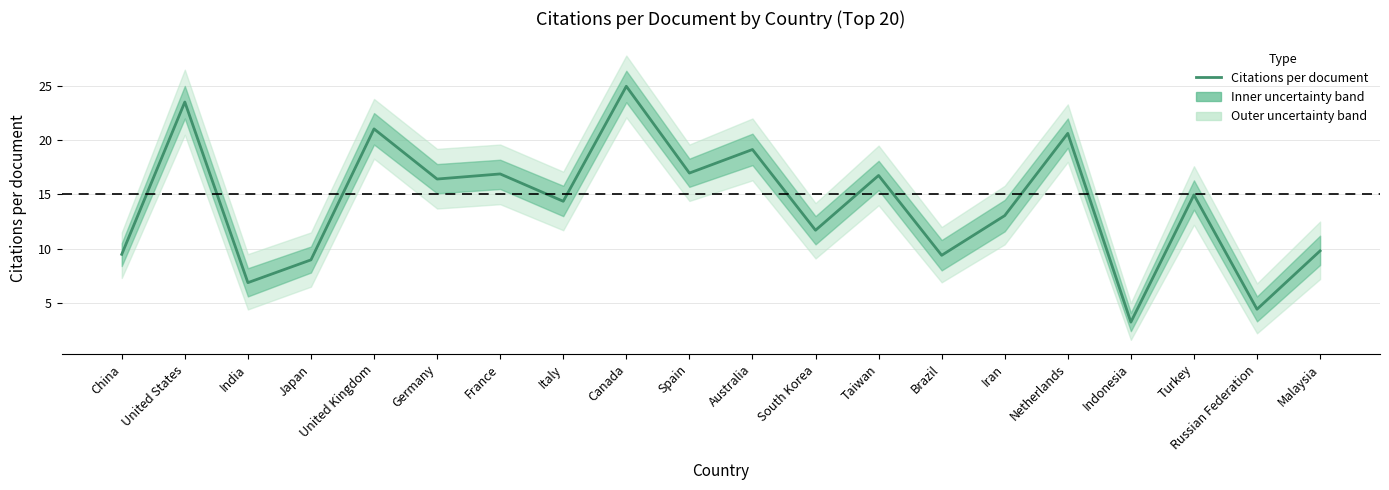

What is the smallest value displayed?

3.2